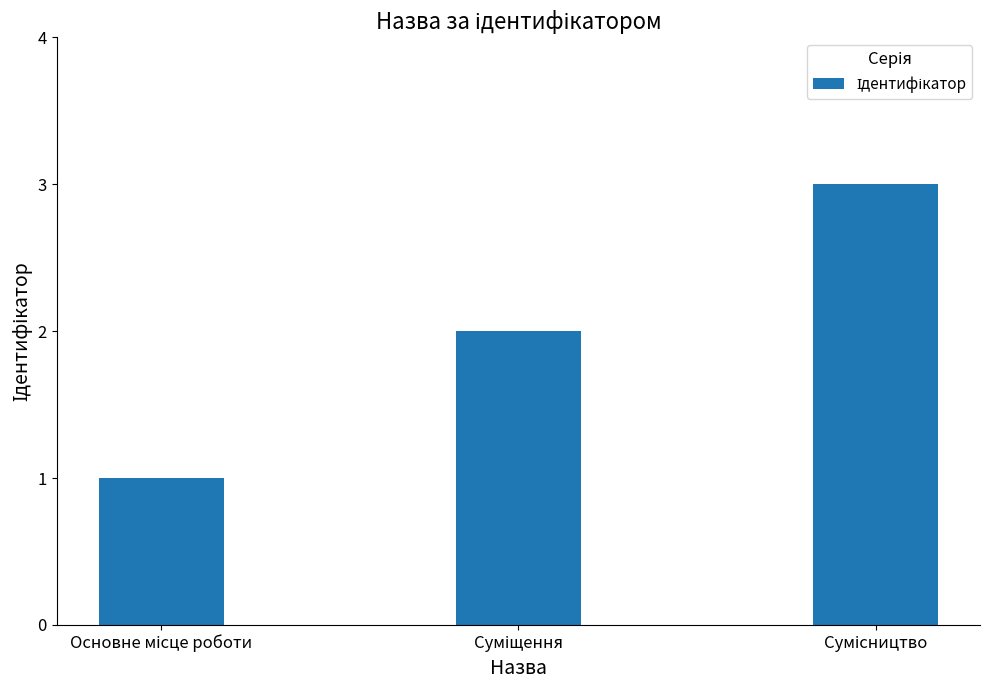

What is the greatest value displayed?

3